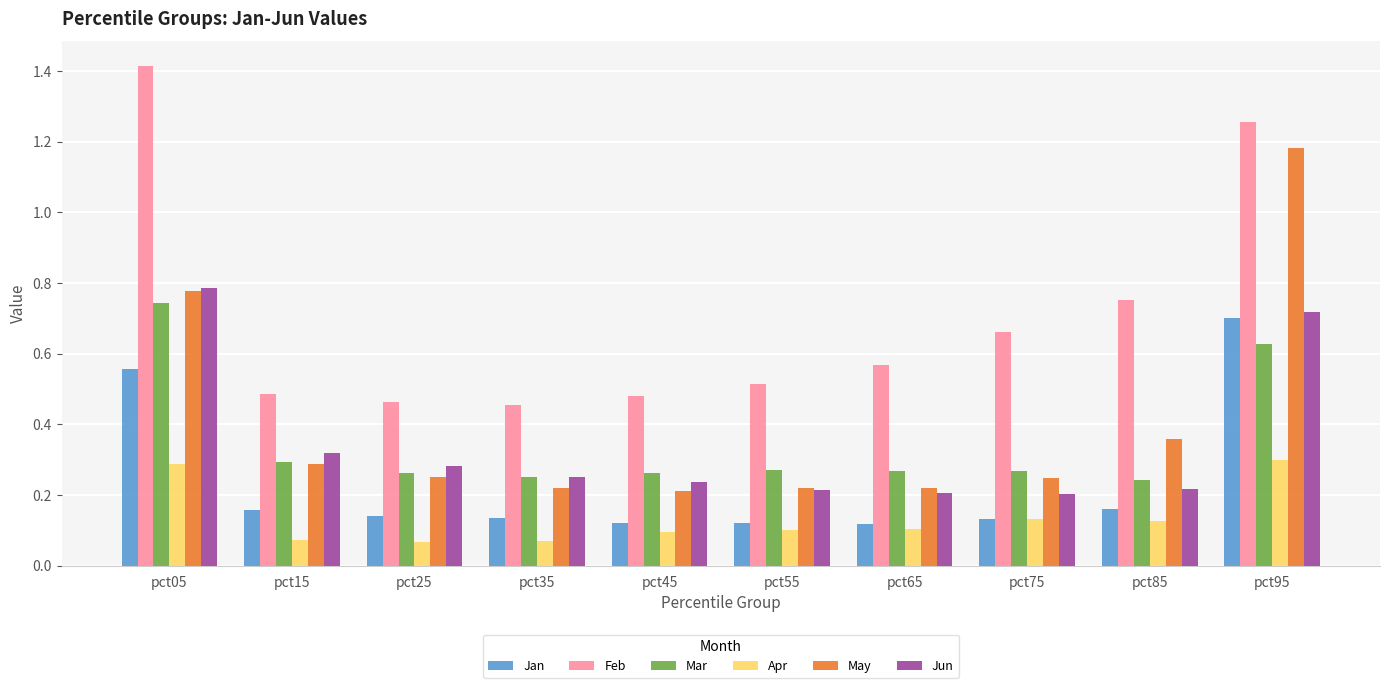

What is the greatest value displayed?

1.4